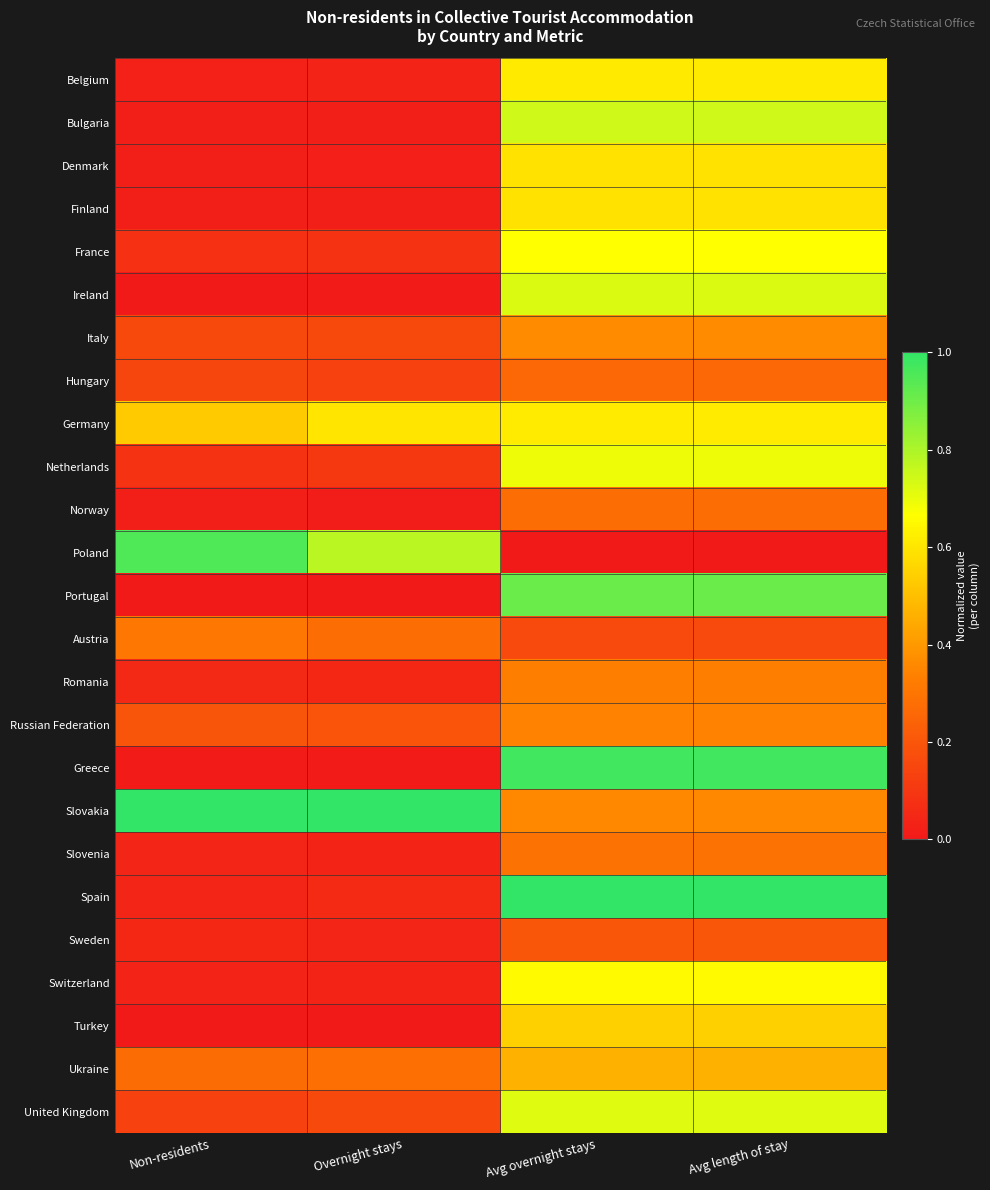

Reading left to right, extract all data points from this chart.

Belgium: Non-residents=0.0	Overnight stays=0.0	Avg overnight stays=0.6	Avg length of stay=0.6
Bulgaria: Non-residents=0.0	Overnight stays=0.0	Avg overnight stays=0.7	Avg length of stay=0.7
Denmark: Non-residents=0.0	Overnight stays=0.0	Avg overnight stays=0.6	Avg length of stay=0.6
Finland: Non-residents=0.0	Overnight stays=0.0	Avg overnight stays=0.6	Avg length of stay=0.6
France: Non-residents=0.1	Overnight stays=0.1	Avg overnight stays=0.7	Avg length of stay=0.7
Ireland: Non-residents=0.0	Overnight stays=0.0	Avg overnight stays=0.7	Avg length of stay=0.7
Italy: Non-residents=0.2	Overnight stays=0.2	Avg overnight stays=0.4	Avg length of stay=0.4
Hungary: Non-residents=0.1	Overnight stays=0.1	Avg overnight stays=0.3	Avg length of stay=0.3
Germany: Non-residents=0.5	Overnight stays=0.6	Avg overnight stays=0.6	Avg length of stay=0.6
Netherlands: Non-residents=0.1	Overnight stays=0.1	Avg overnight stays=0.7	Avg length of stay=0.7
Norway: Non-residents=0.0	Overnight stays=0.0	Avg overnight stays=0.3	Avg length of stay=0.3
Poland: Non-residents=1.0	Overnight stays=0.8	Avg overnight stays=0.0	Avg length of stay=0.0
Portugal: Non-residents=0.0	Overnight stays=0.0	Avg overnight stays=0.9	Avg length of stay=0.9
Austria: Non-residents=0.3	Overnight stays=0.3	Avg overnight stays=0.2	Avg length of stay=0.2
Romania: Non-residents=0.1	Overnight stays=0.0	Avg overnight stays=0.3	Avg length of stay=0.3
Russian Federation: Non-residents=0.2	Overnight stays=0.2	Avg overnight stays=0.3	Avg length of stay=0.3
Greece: Non-residents=0.0	Overnight stays=0.0	Avg overnight stays=1.0	Avg length of stay=1.0
Slovakia: Non-residents=1.0	Overnight stays=1.0	Avg overnight stays=0.4	Avg length of stay=0.4
Slovenia: Non-residents=0.0	Overnight stays=0.0	Avg overnight stays=0.3	Avg length of stay=0.3
Spain: Non-residents=0.0	Overnight stays=0.1	Avg overnight stays=1.0	Avg length of stay=1.0
Sweden: Non-residents=0.0	Overnight stays=0.0	Avg overnight stays=0.2	Avg length of stay=0.2
Switzerland: Non-residents=0.0	Overnight stays=0.0	Avg overnight stays=0.7	Avg length of stay=0.7
Turkey: Non-residents=0.0	Overnight stays=0.0	Avg overnight stays=0.5	Avg length of stay=0.5
Ukraine: Non-residents=0.3	Overnight stays=0.3	Avg overnight stays=0.5	Avg length of stay=0.5
United Kingdom: Non-residents=0.1	Overnight stays=0.2	Avg overnight stays=0.7	Avg length of stay=0.7